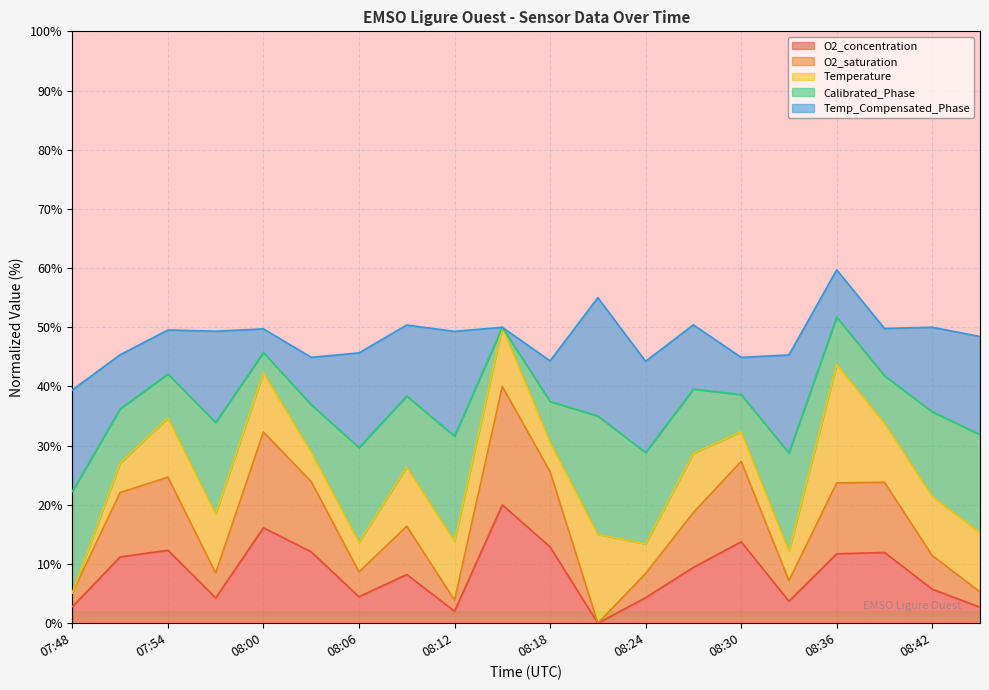

Between 08:30 and 08:21, which is larger?

08:30